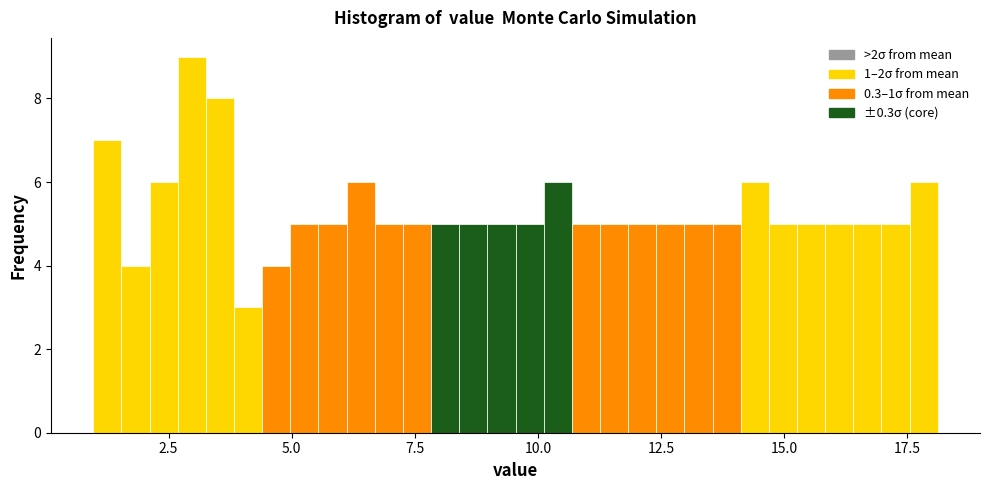

Read against the x-axis, roughly where is the centre of the tallest bar?

3.0